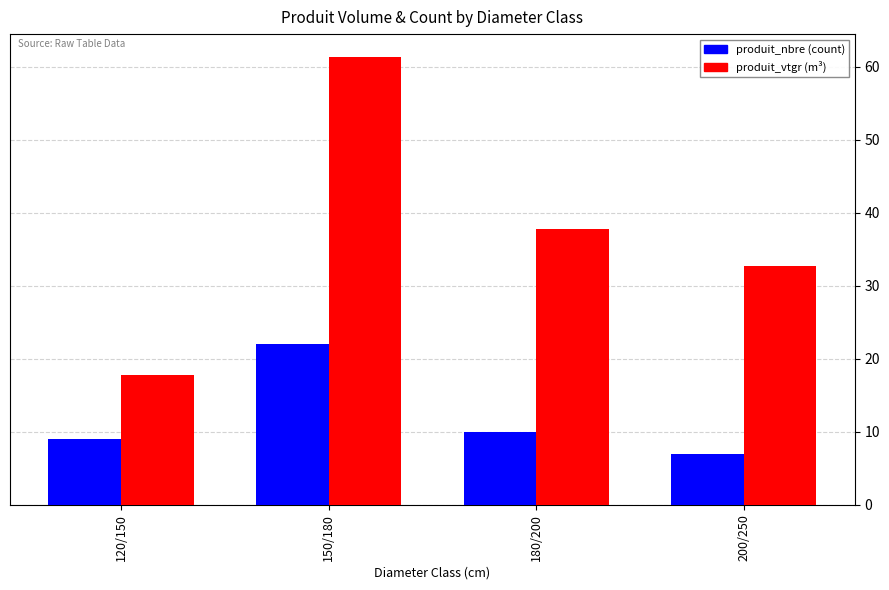

What is the spread (max minus min) of values at 120/150?

8.8